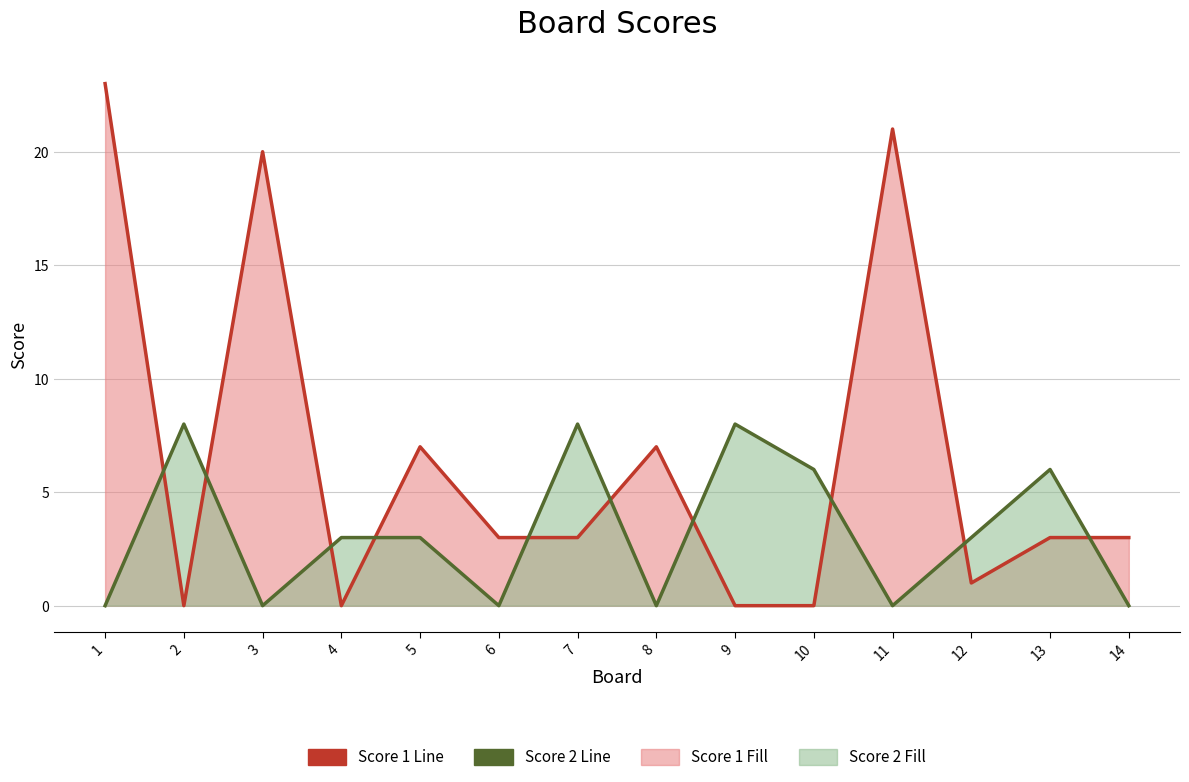

Between which two adjacent categories do Score 2 Line and Score 1 Line first intersect?

1 and 2